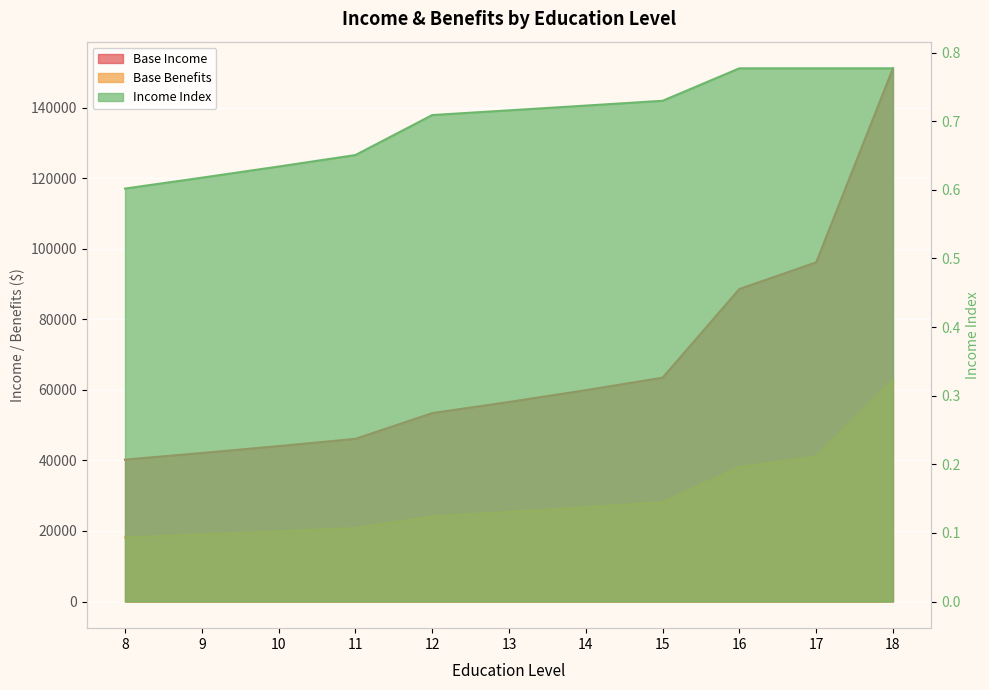

Reading right to left, what are all the values shown in this chart?

Base Income: 18=151161.4	17=96160.8	16=88597.4	15=63460.3	14=59917.9	13=56573.3	12=53415.3	11=46114.7	10=44063.0	9=42102.6	8=40229.4
Base Benefits: 18=62773.6	17=41096.2	16=38096.9	15=28140.3	14=26728.8	13=25388.1	12=24114.6	11=20818.7	10=19892.5	9=19007.4	8=18161.7
Income Index: 18=0.8	17=0.8	16=0.8	15=0.7	14=0.7	13=0.7	12=0.7	11=0.7	10=0.6	9=0.6	8=0.6